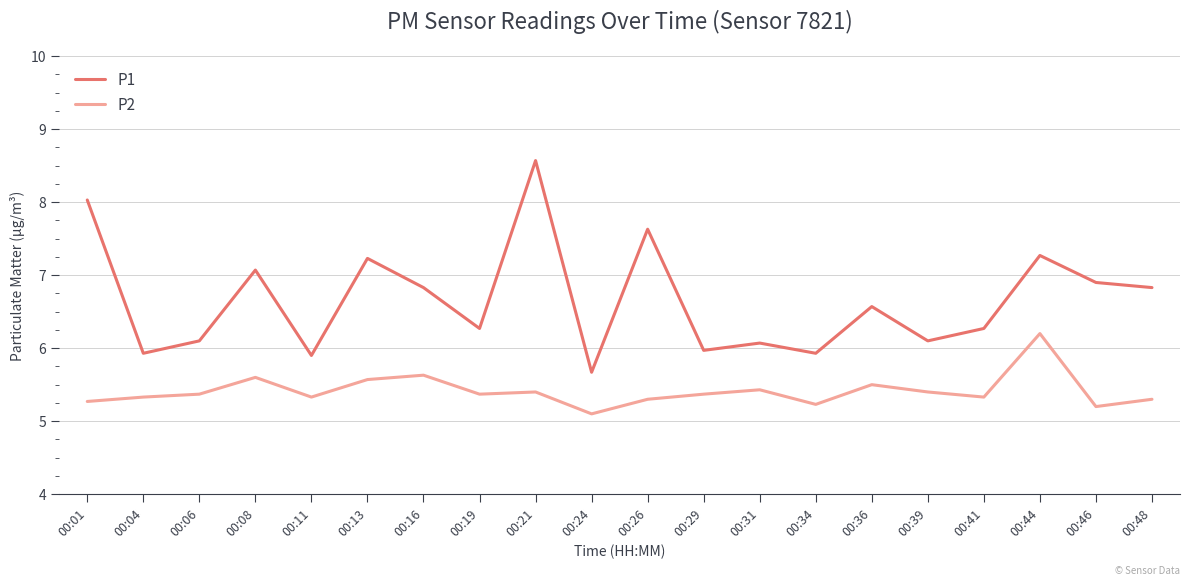

List the series in order of their peak value, highest first.

P1, P2